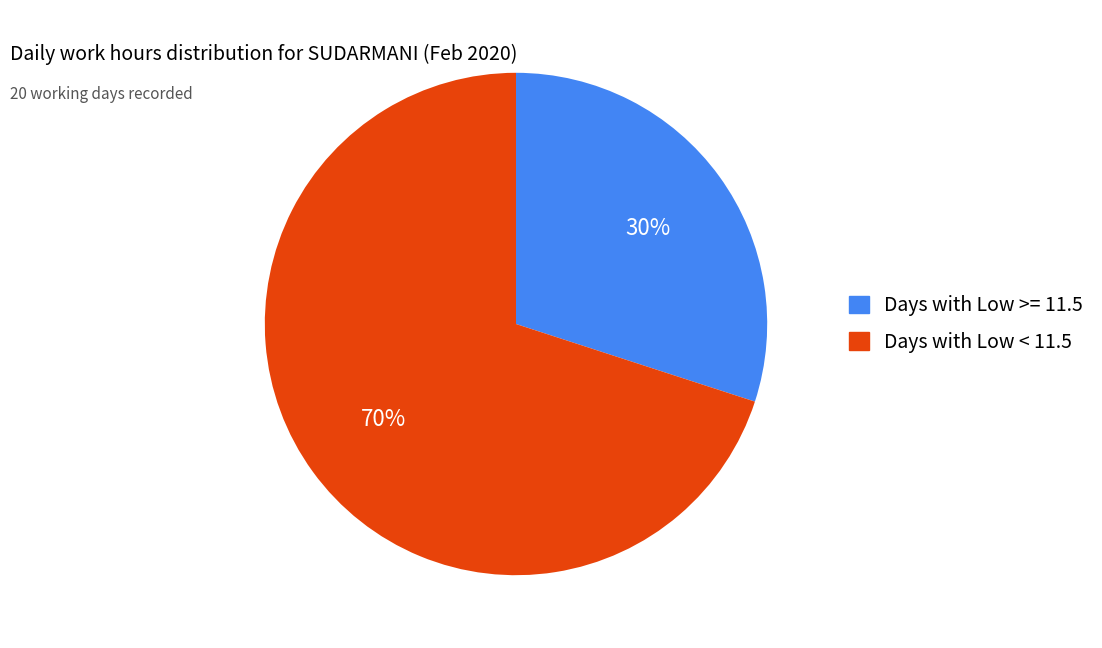

To the nearest percent, what is the average slice percentage?

50%